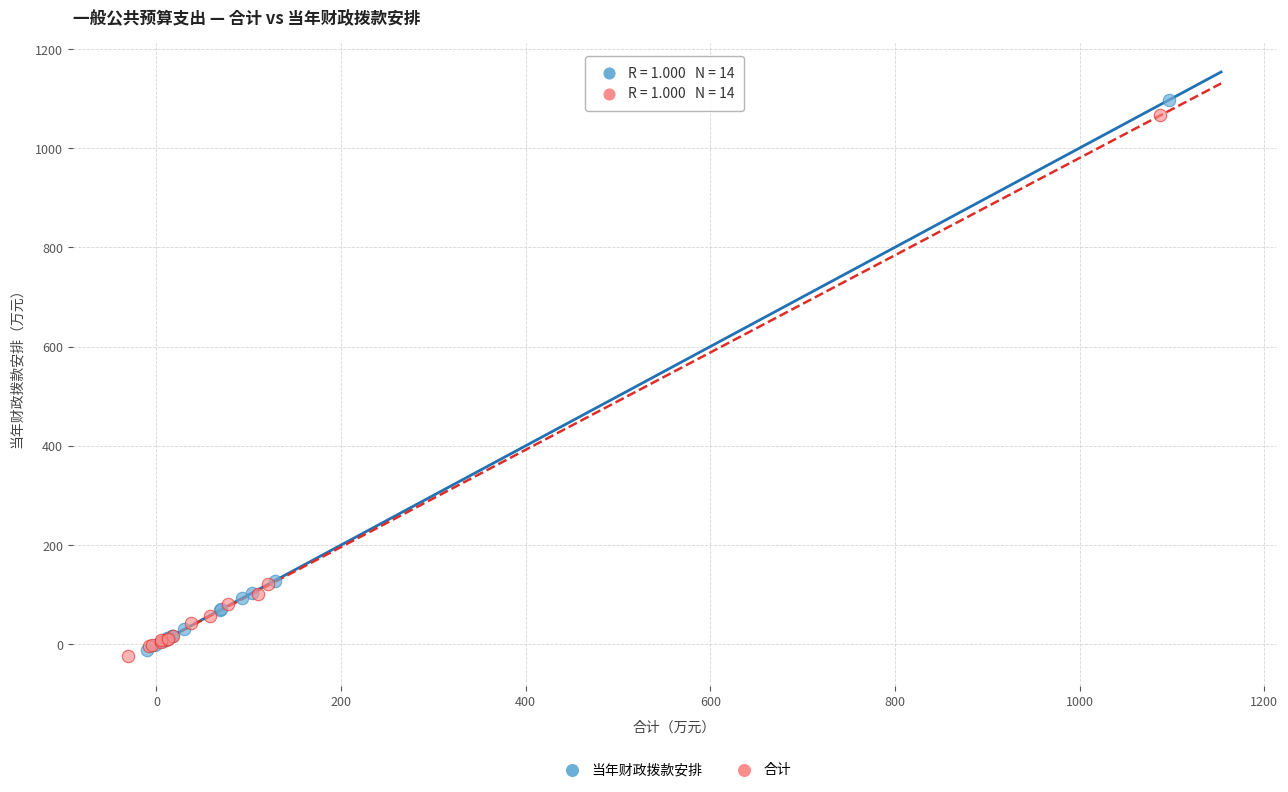

Which series reaches the minimum Y coordinate?

合计